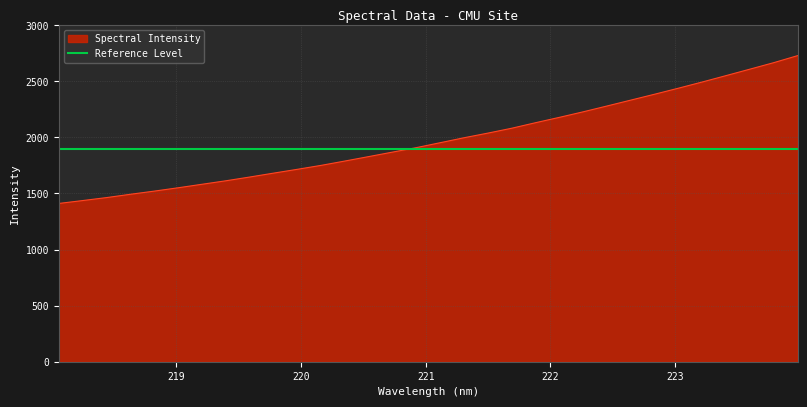

List the labels in order of value, largest first.

223.9802, 223.7895, 223.5987, 223.408, 223.2172, 223.0264, 222.8355, 222.6447, 222.4538, 222.263, 222.0721, 221.8812, 221.6902, 221.4993, 221.3083, 221.1174, 220.9264, 220.7354, 220.5444, 220.3533, 220.1623, 219.9712, 219.7801, 219.589, 219.3979, 219.2067, 219.0156, 218.8244, 218.6332, 218.442, 218.2508, 218.0596